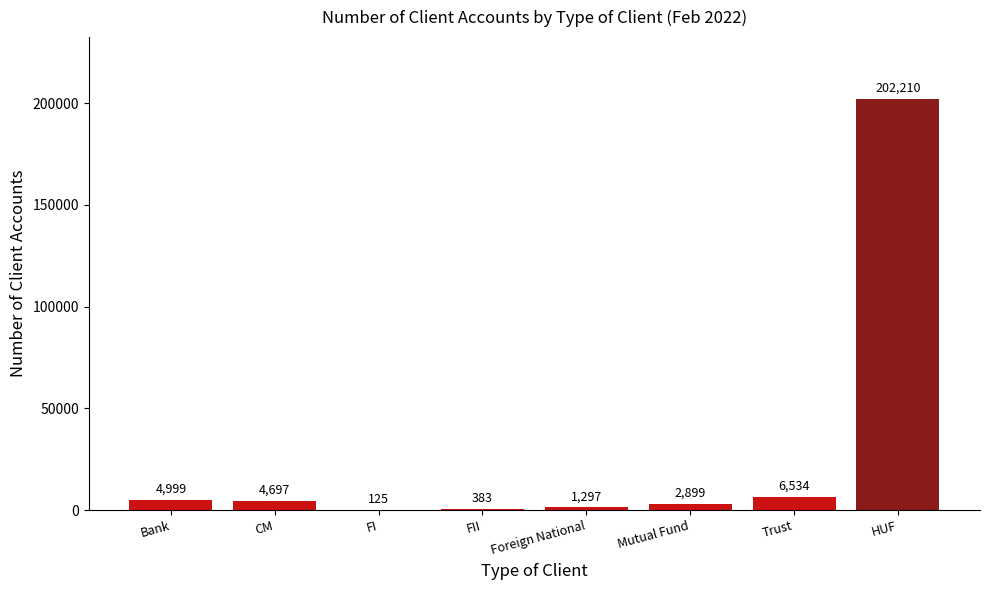

True or false: the data shows 6534 at Trust.

True